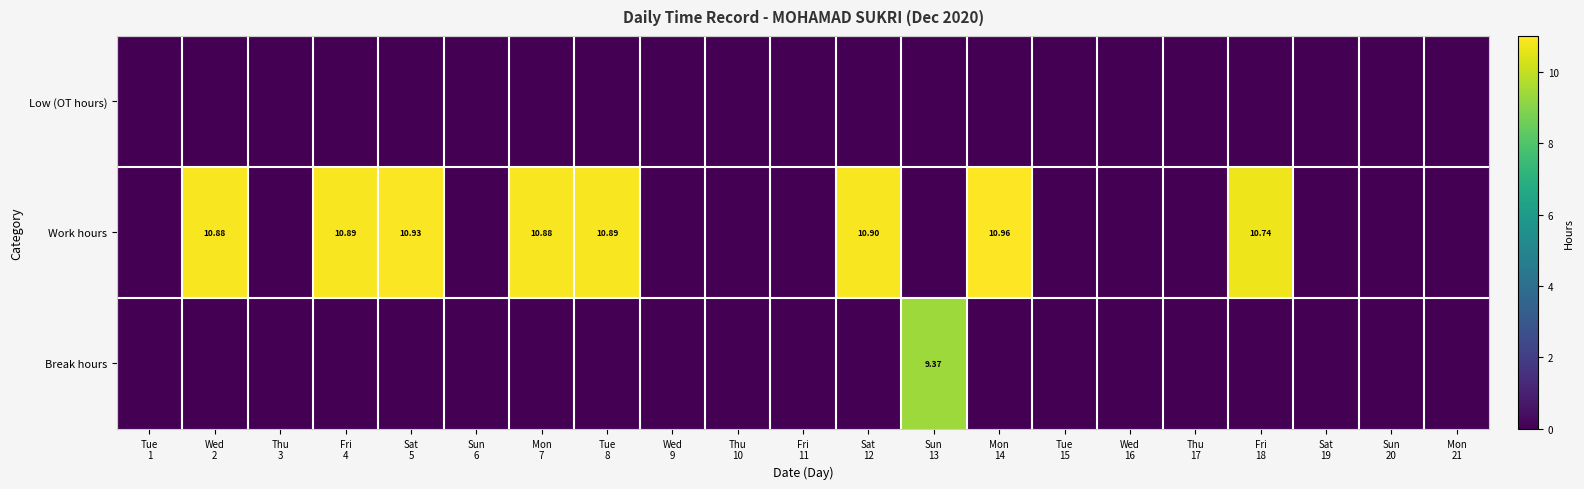

The Break hours series shows -6.3 at Sun 20. True or false?

False